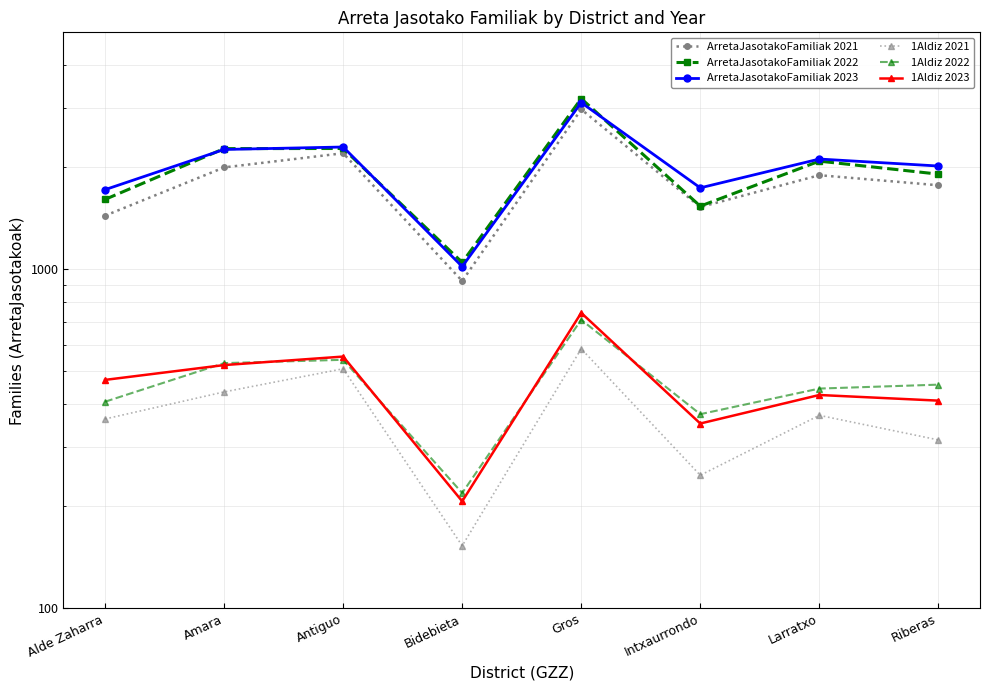

Is the value of ArretaJasotakoFamiliak 2022 at Intxaurrondo greater than the value of 1Aldiz 2022 at Gros?

Yes